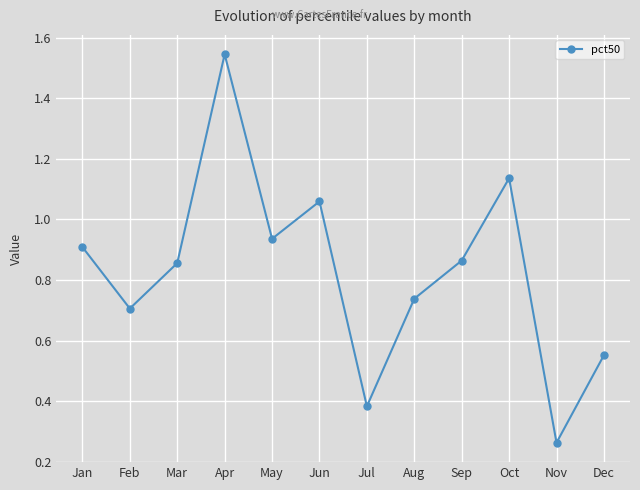

What is the sum of all values?

9.9